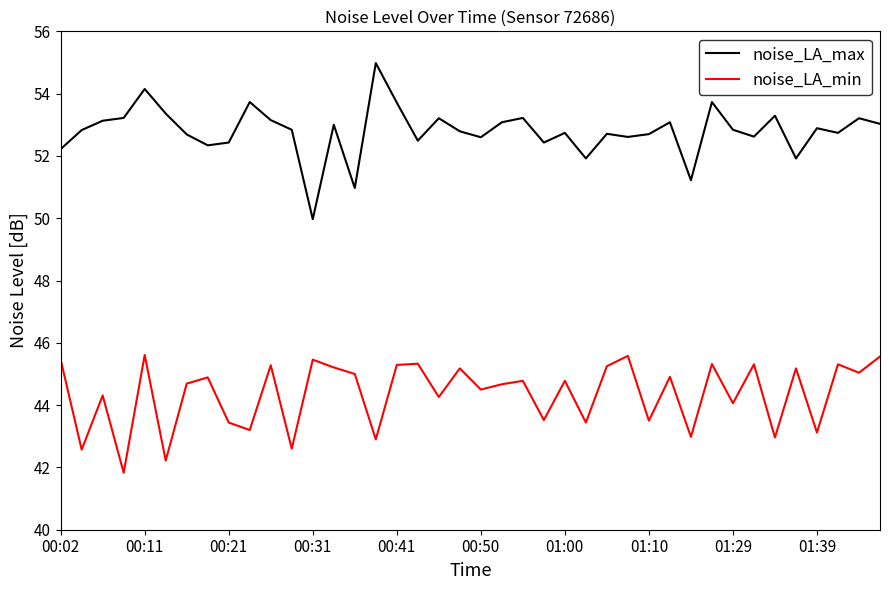

Rank the series by their average value, from lowest to highest.

noise_LA_min, noise_LA_max